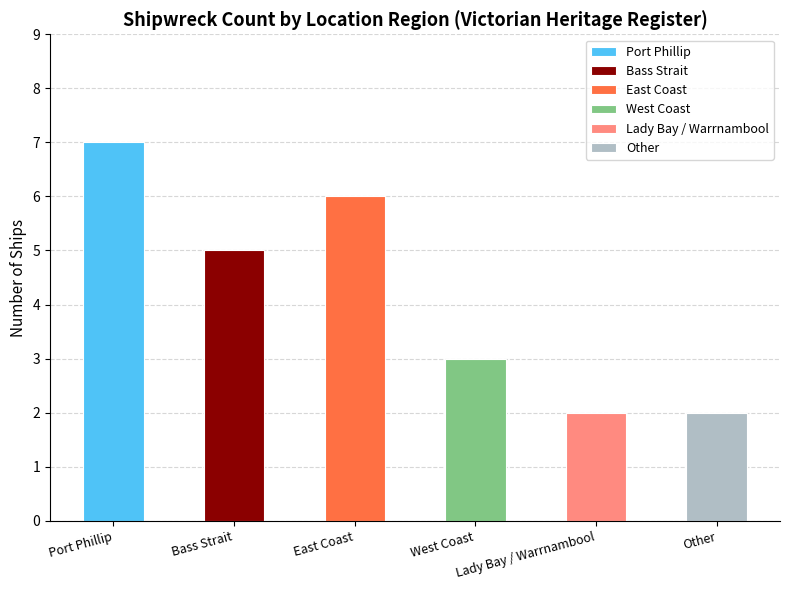

Reading left to right, list all the values displayed in this chart.

Port Phillip=7	Bass Strait=5	East Coast=6	West Coast=3	Lady Bay / Warrnambool=2	Other=2